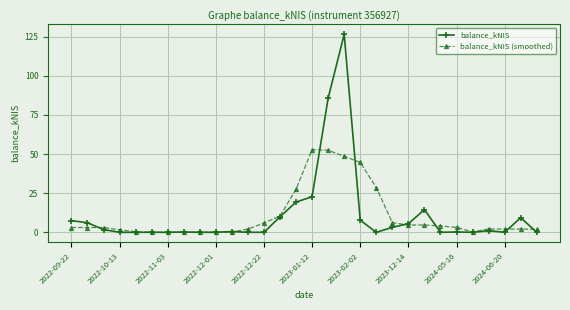

Which series has the largest range (max minus min)?

balance_kNIS